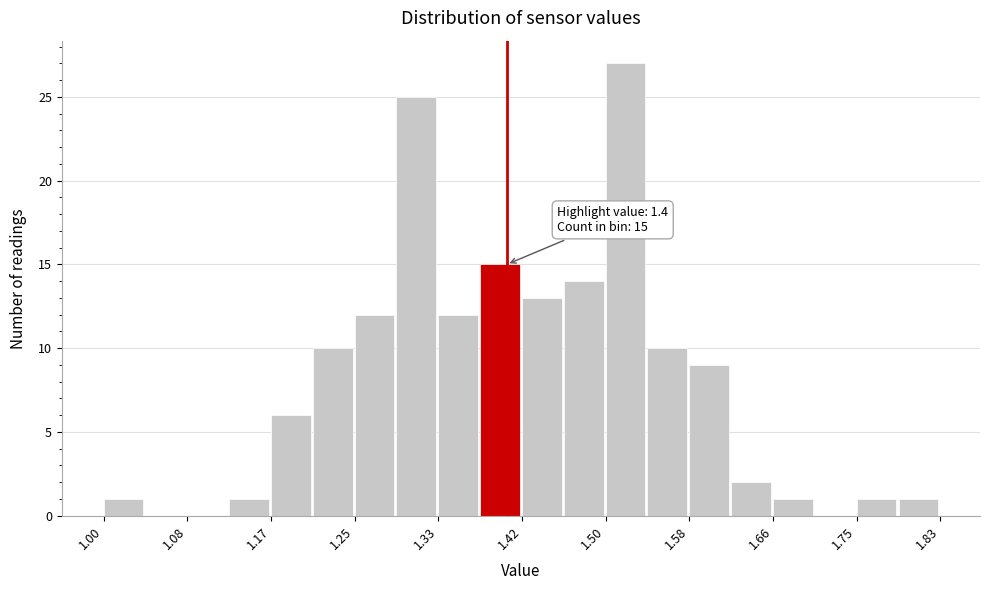

Over which range of the x-axis is the bar tallest?

1.50 to 1.54